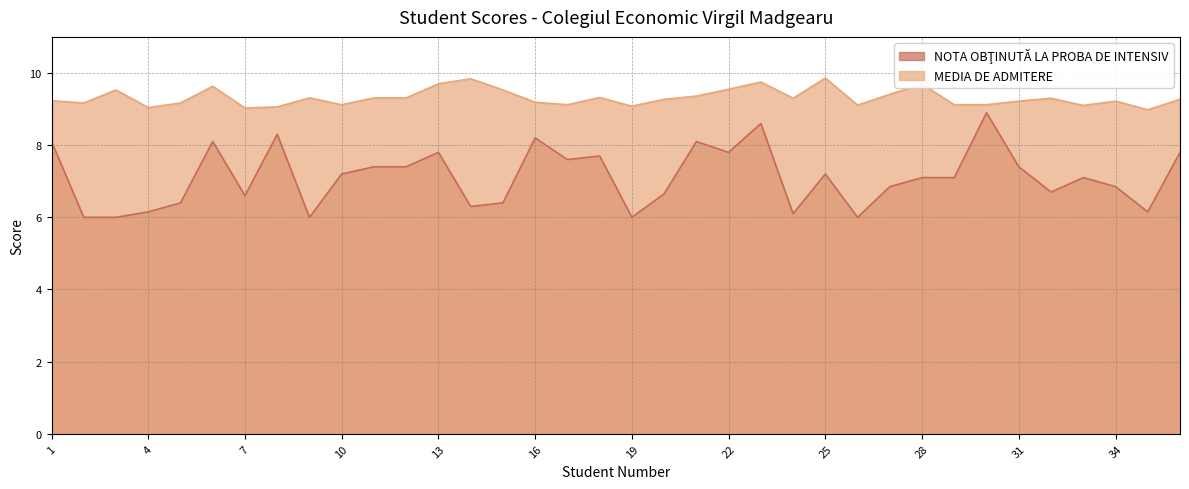

Is the value of NOTA OBŢINUTĂ LA PROBA DE INTENSIV at 2 greater than the value of MEDIA DE ADMITERE at 16?

No